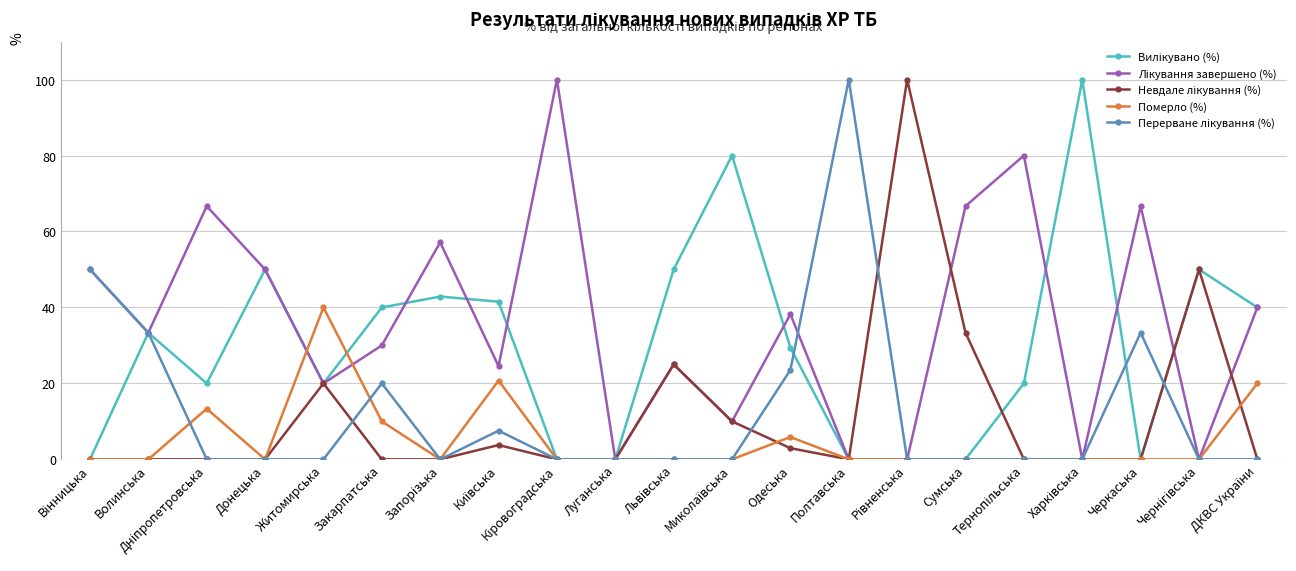

At how many categories does at least one series exceed 47?

14